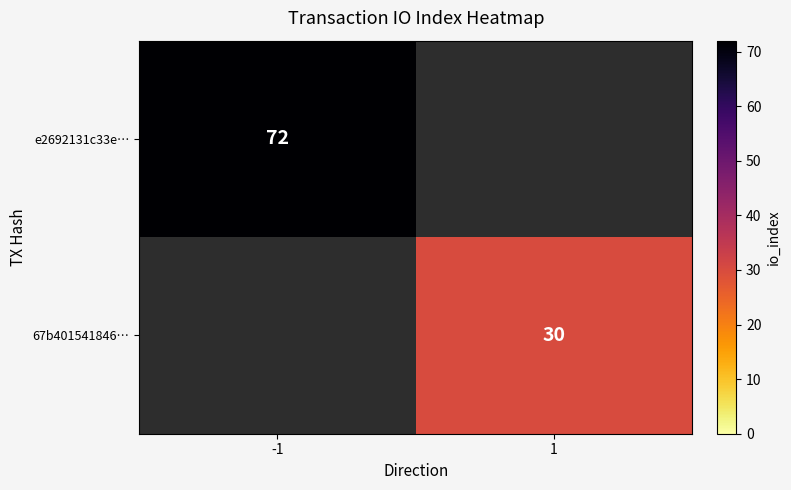

How many categories are shown in the chart?

2